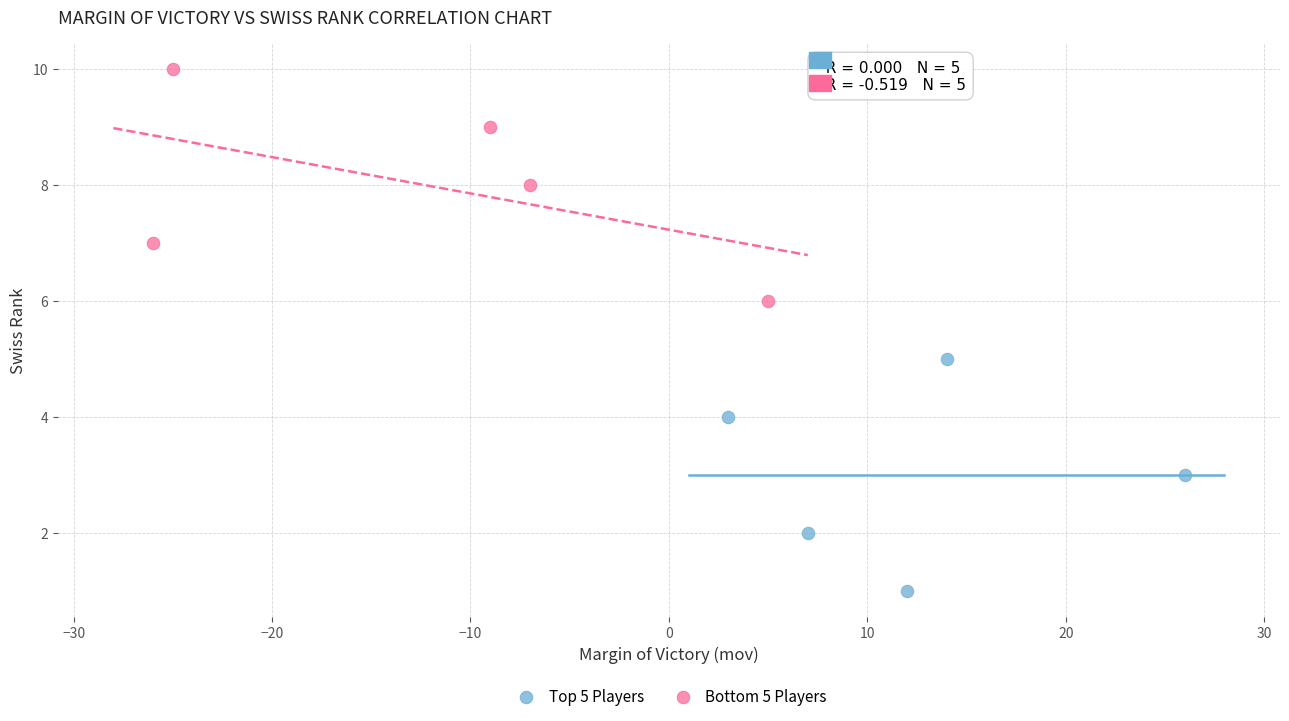

Which series reaches the maximum Y coordinate?

Bottom 5 Players